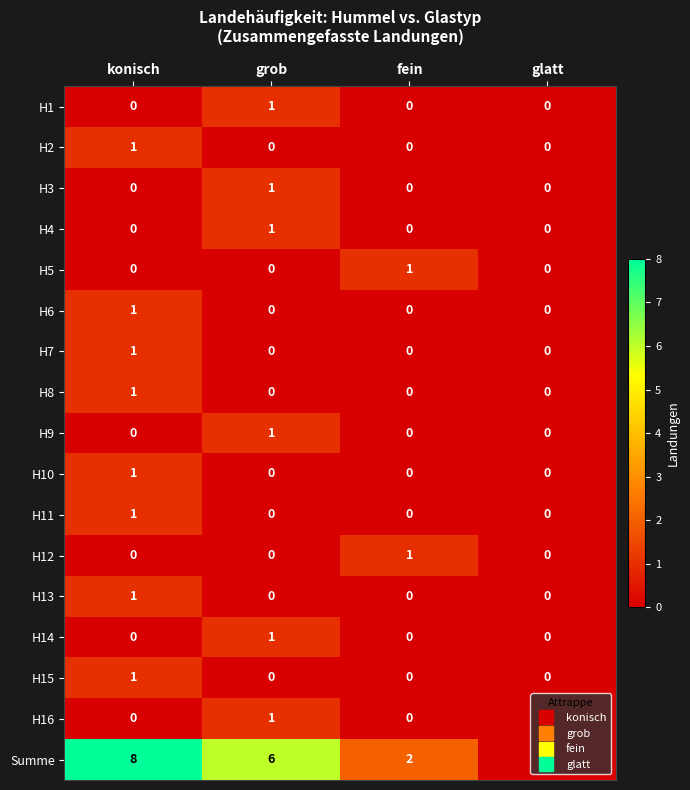

How many distinct data groups are displayed?

17